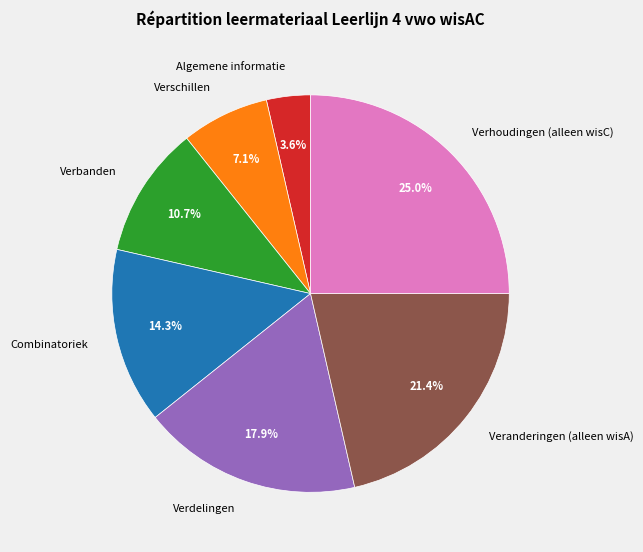

Is there a majority slice in this chart?

No